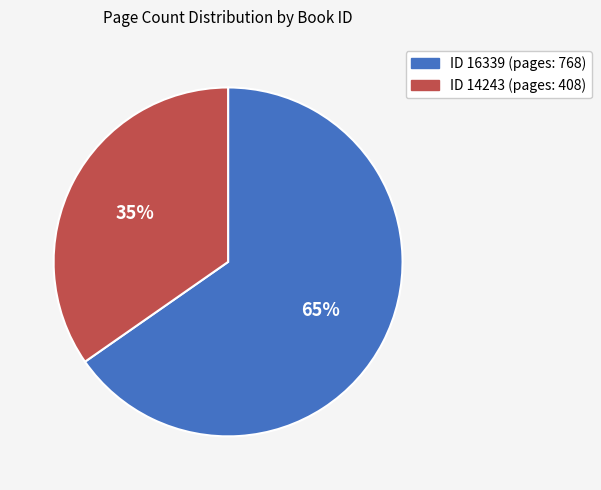

Does any single category account for the majority?

Yes